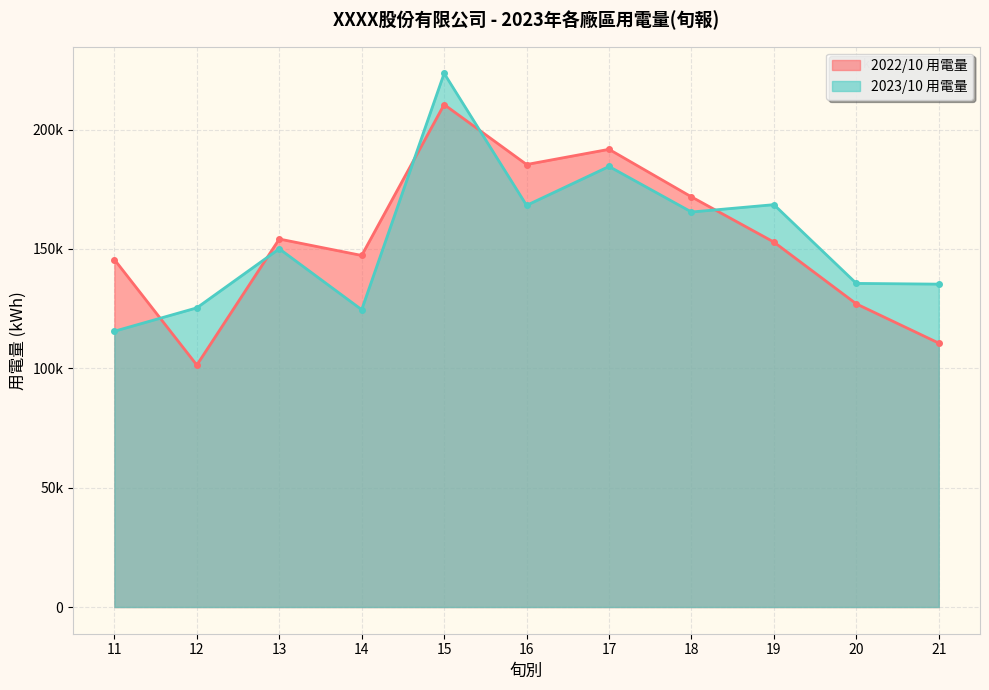

What are all the series names shown in the legend?

2022/10 用電量, 2023/10 用電量